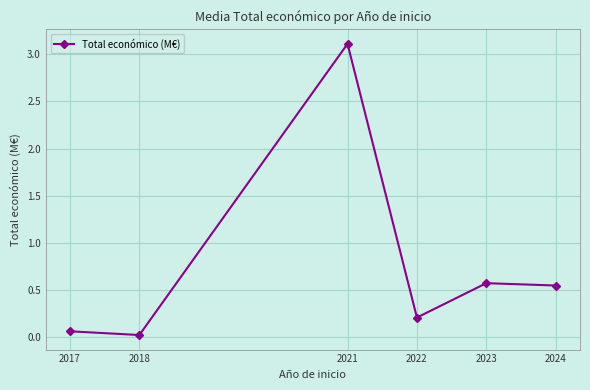

The value at 2024 is 0.8. True or false?

False